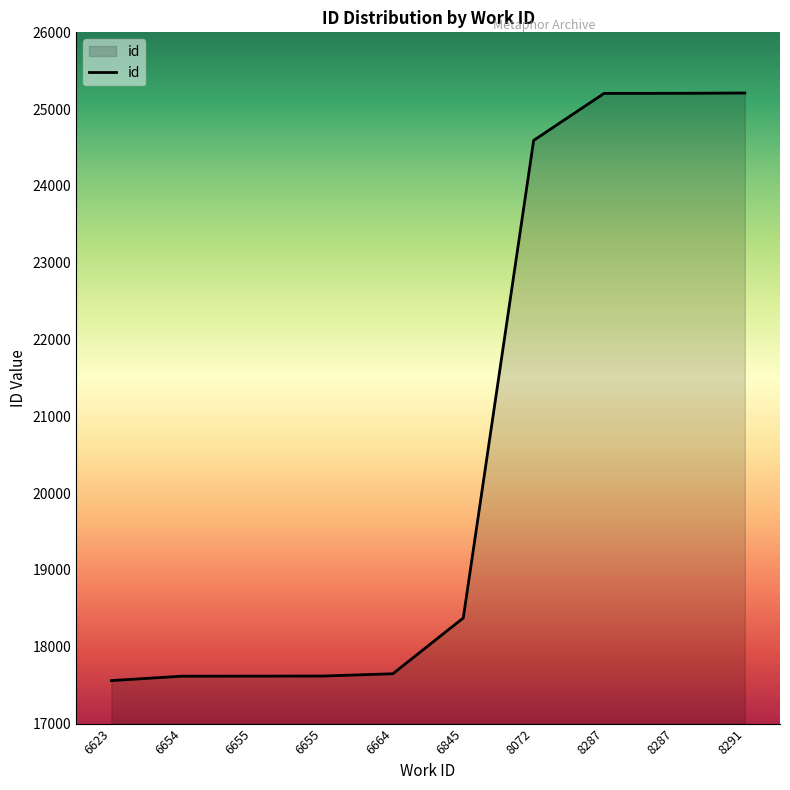

What value does the data have at 8287, to the nearest 50?

25200